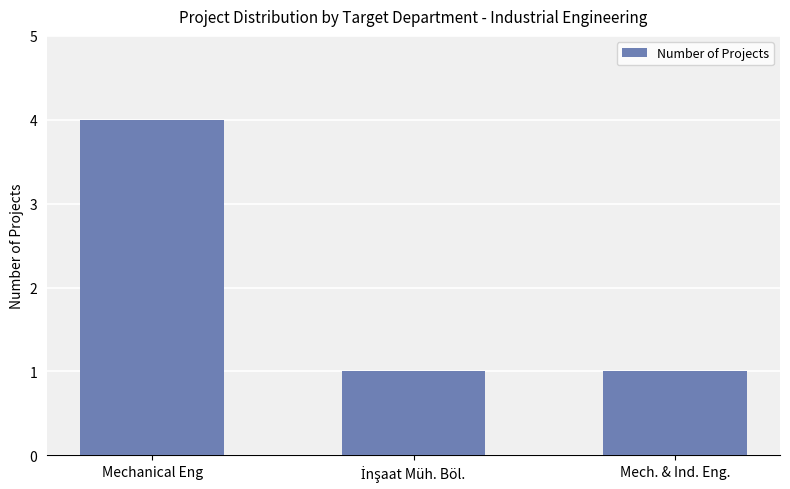

Between Mechanical Eng and Mech. & Ind. Eng., which is larger?

Mechanical Eng